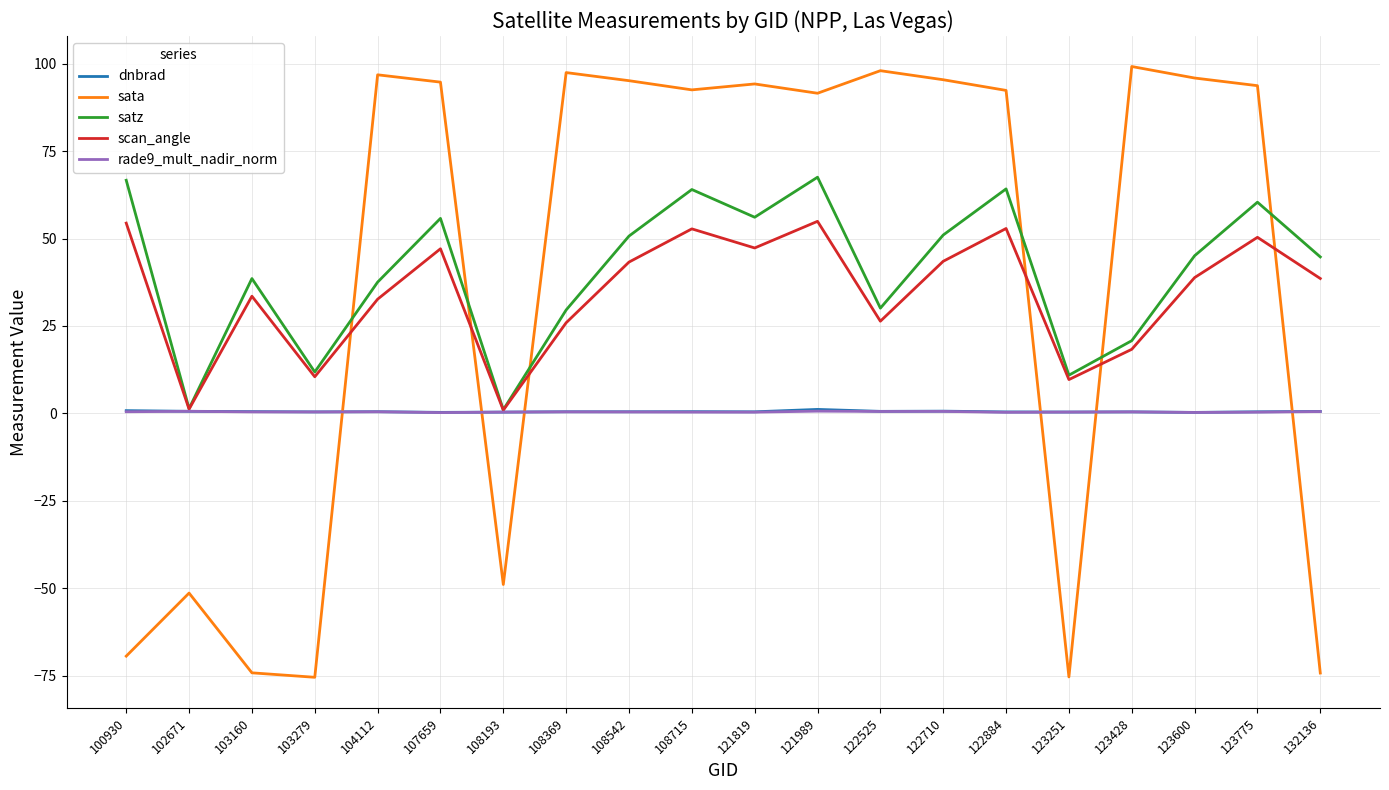

Is it true that dnbrad equals 0.4 at 122884?

True